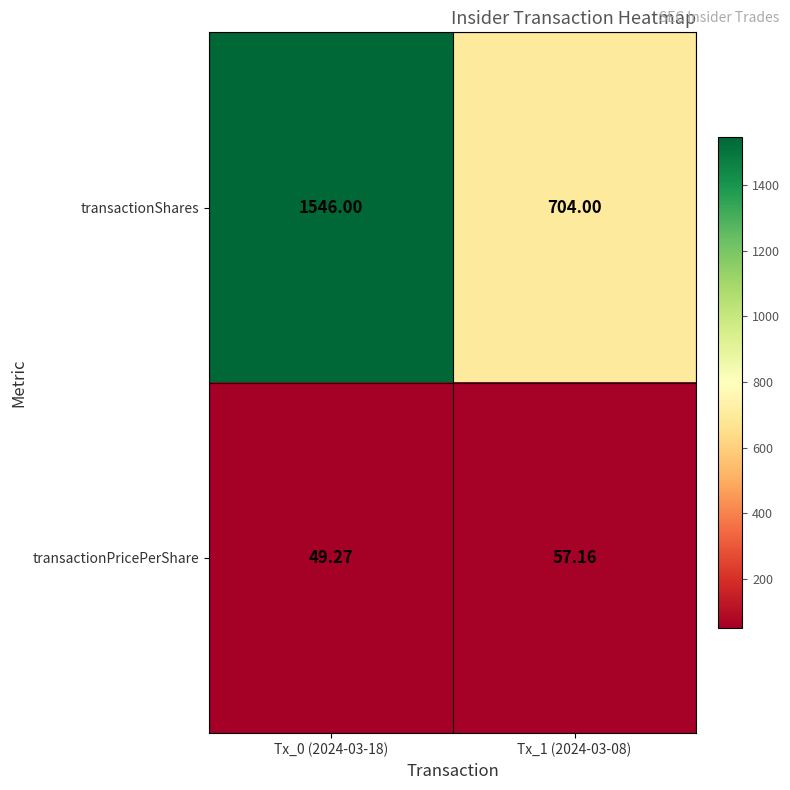

At Tx_1 (2024-03-08), list the series in order from largest to smallest.

transactionShares, transactionPricePerShare